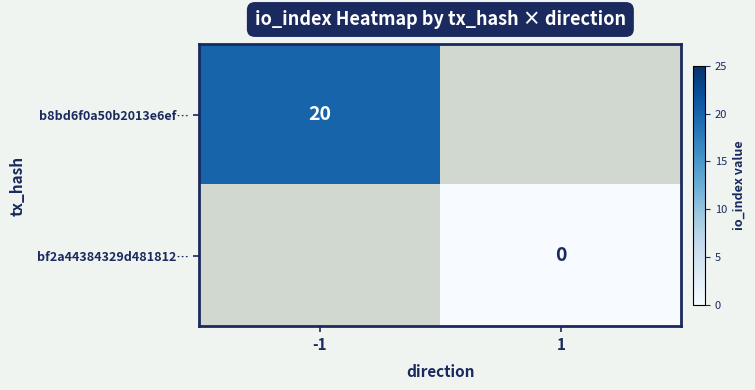

The value of b8bd6f0a50b2013e6ef… at -1 is 20. True or false?

True